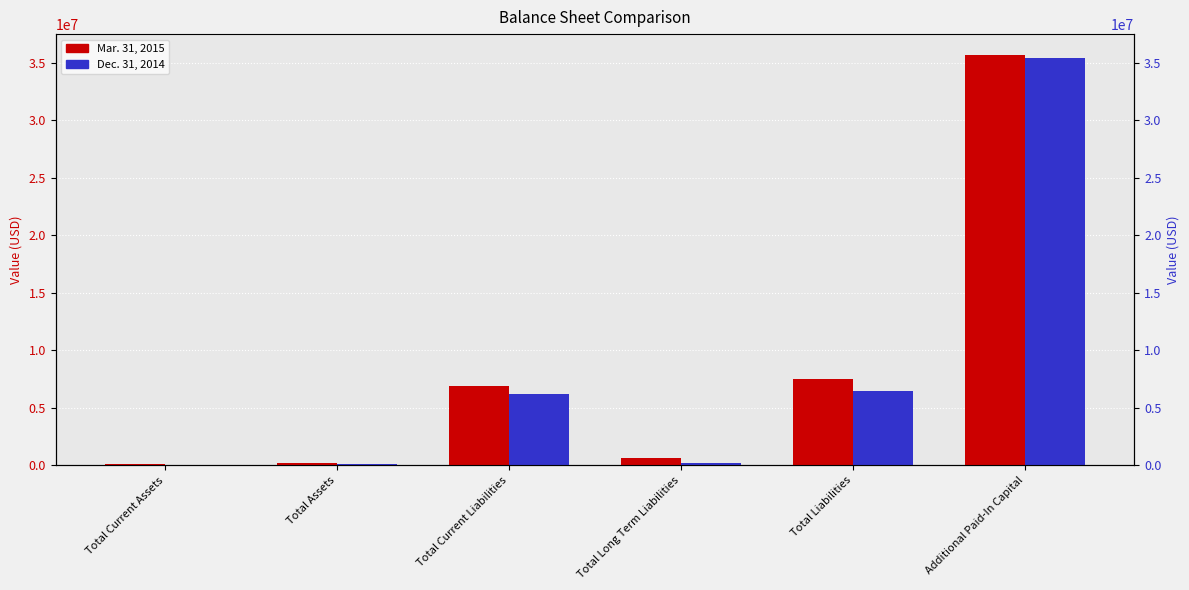

What is the label of the 1st bar from the left?

Total Current Assets